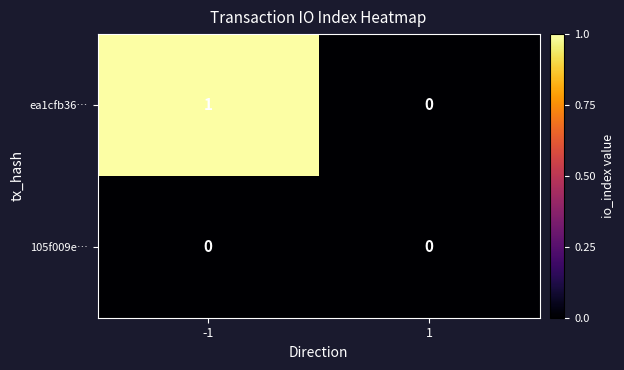

List the series in order of their peak value, highest first.

ea1cfb36…, 105f009e…